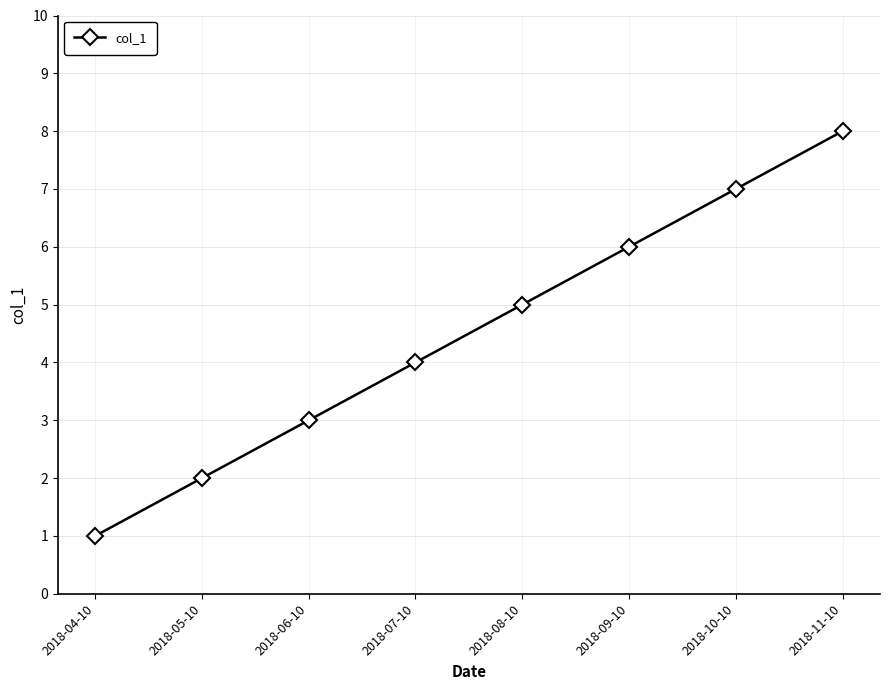

What is the approximate value at 2018-06-10?

3